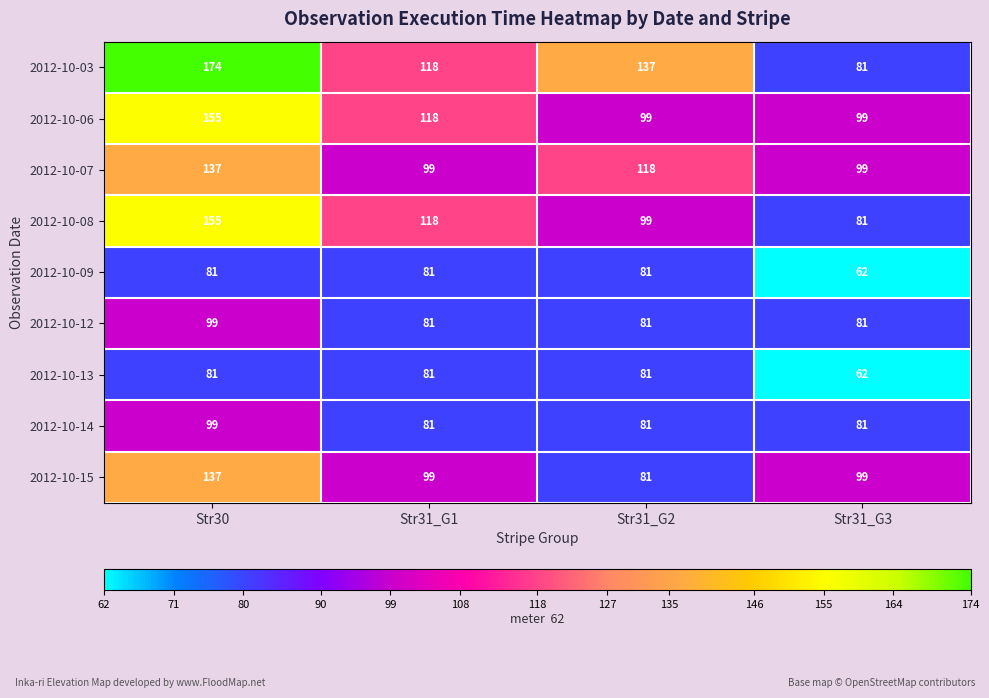

Which category has the lowest value across all series?

Str31_G3